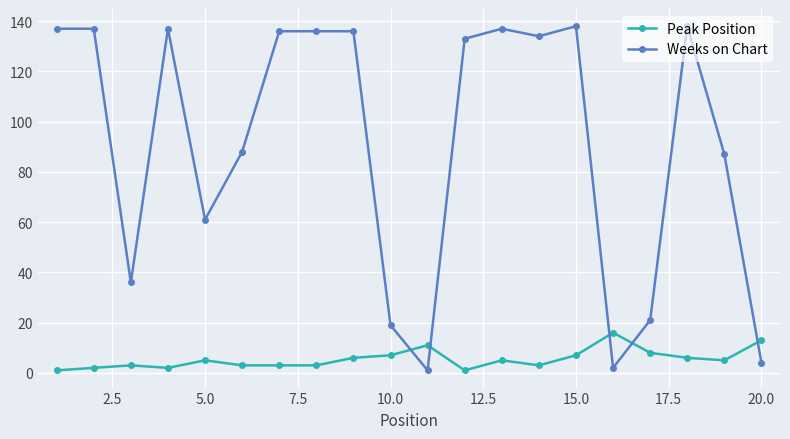

What is the sum of all Weeks on Chart values?

1818